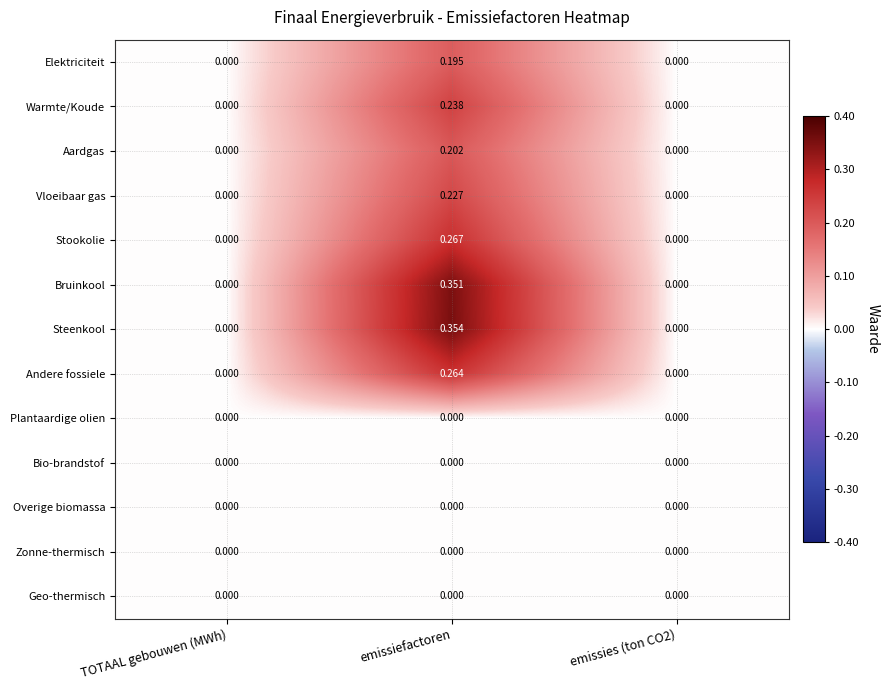

At which category is the sum across all series the highest?

emissiefactoren